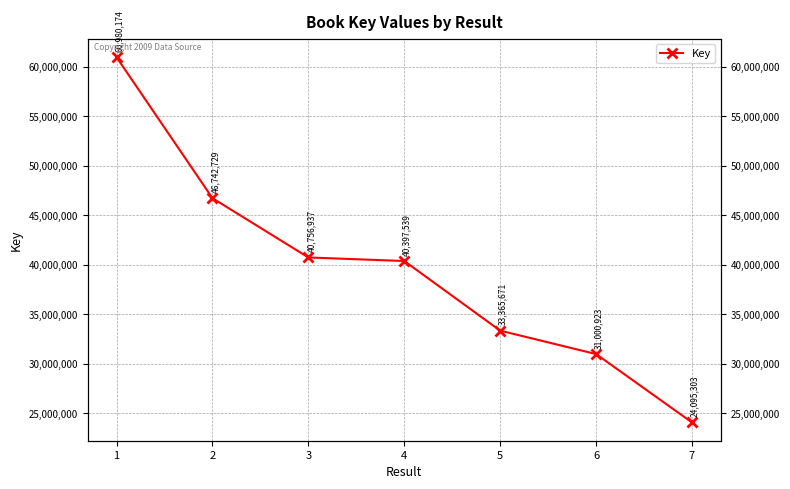

Count the number of categories in the chart.

7